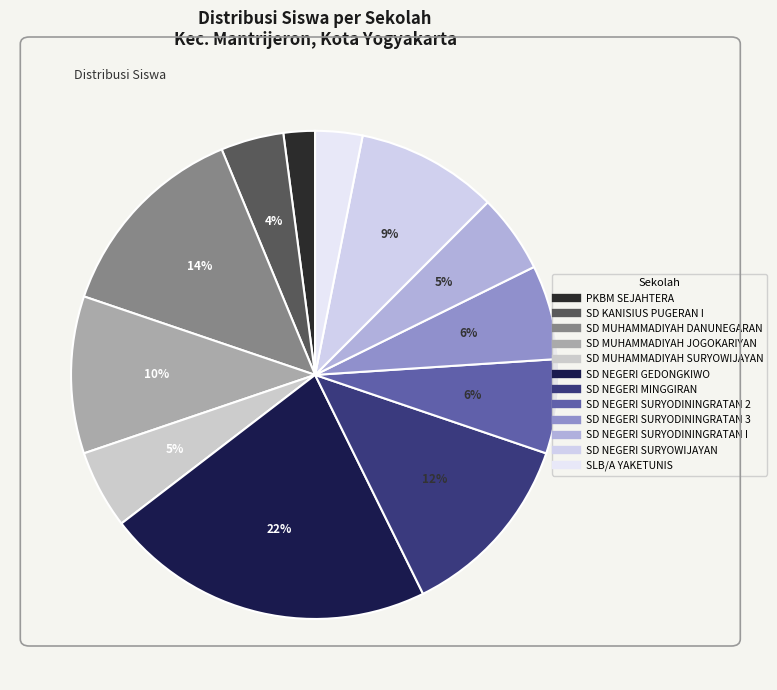

What is the smallest slice in the pie chart?

PKBM SEJAHTERA